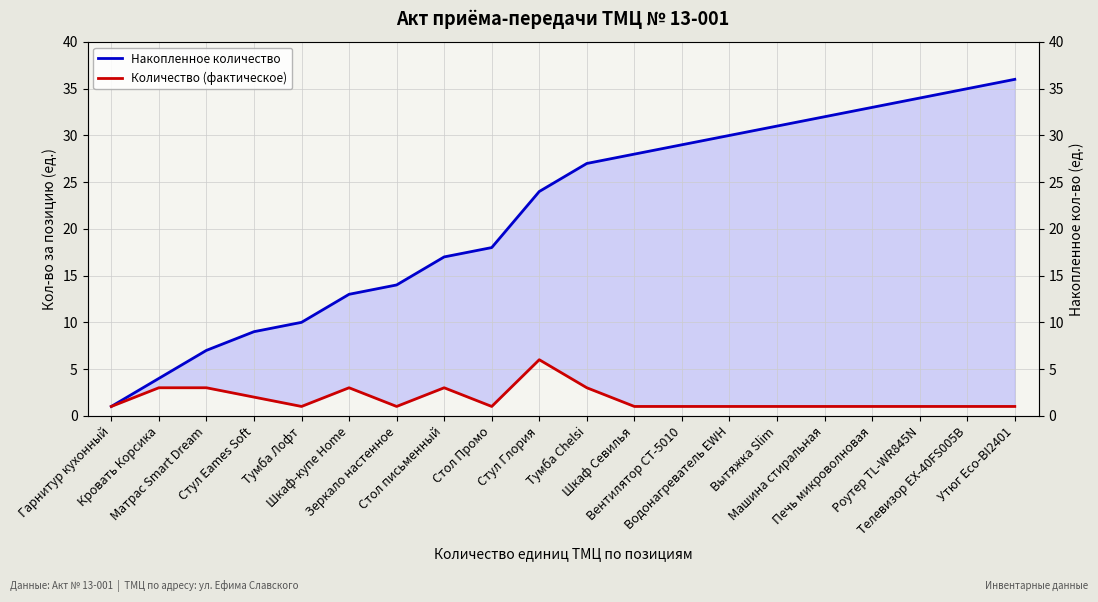

Is the value of Накопленное количество at Роутер TL-WR845N greater than the value of Количество (фактическое) at Стол письменный?

Yes